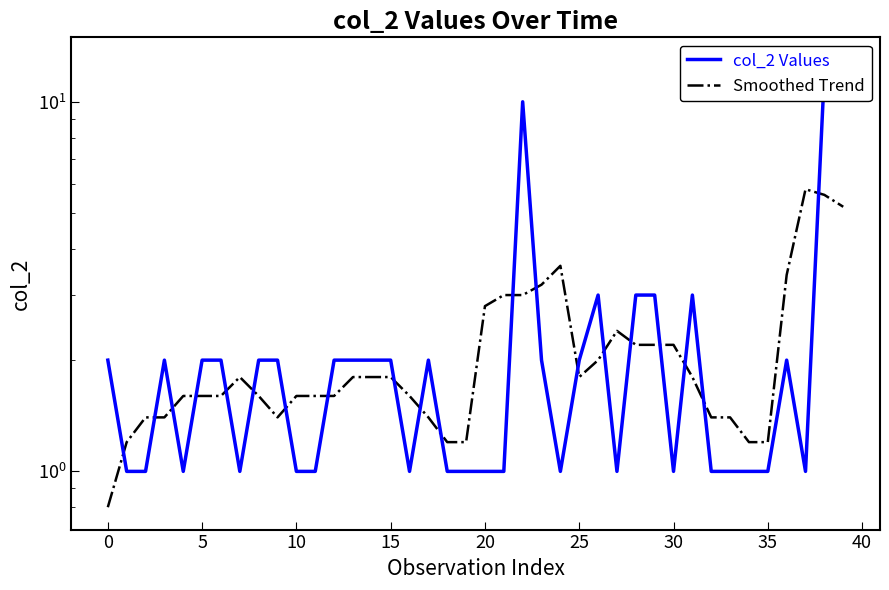

Reading left to right, what are all the values shown in this chart?

col_2 Values: 2.0	1.0	1.0	2.0	1.0	2.0	2.0	1.0	2.0	2.0	1.0	1.0	2.0	2.0	2.0	2.0	1.0	2.0	1.0	1.0	1.0	1.0	10.0	2.0	1.0	2.0	3.0	1.0	3.0	3.0	1.0	3.0	1.0	1.0	1.0	1.0	2.0	1.0	12.0	13.0
Smoothed Trend: 0.8	1.2	1.4	1.4	1.6	1.6	1.6	1.8	1.6	1.4	1.6	1.6	1.6	1.8	1.8	1.8	1.6	1.4	1.2	1.2	2.8	3.0	3.0	3.2	3.6	1.8	2.0	2.4	2.2	2.2	2.2	1.8	1.4	1.4	1.2	1.2	3.4	5.8	5.6	5.2